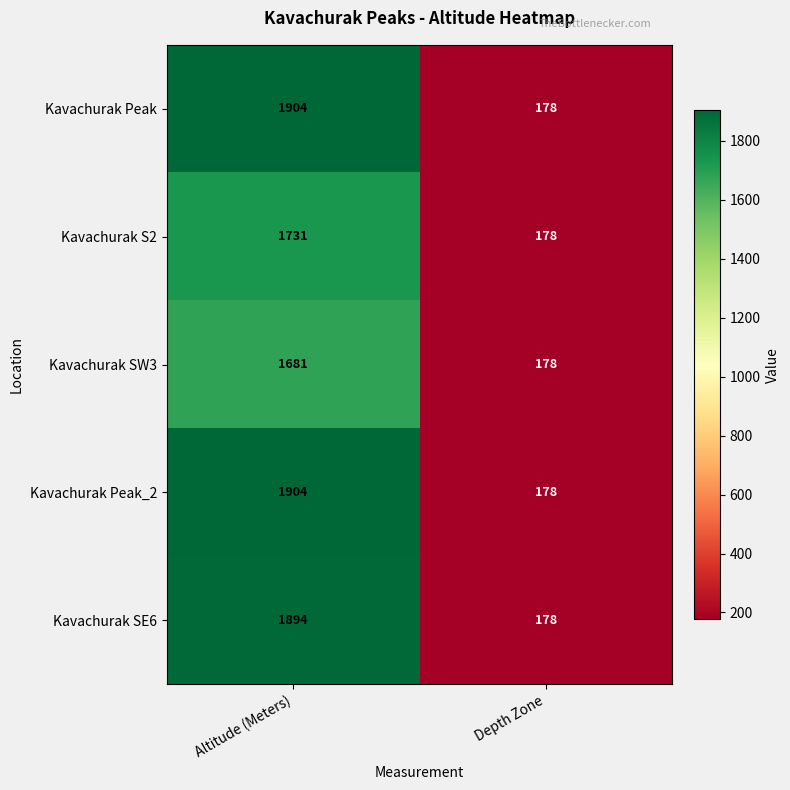

What is the average value of the Kavachurak SE6 series?

1036